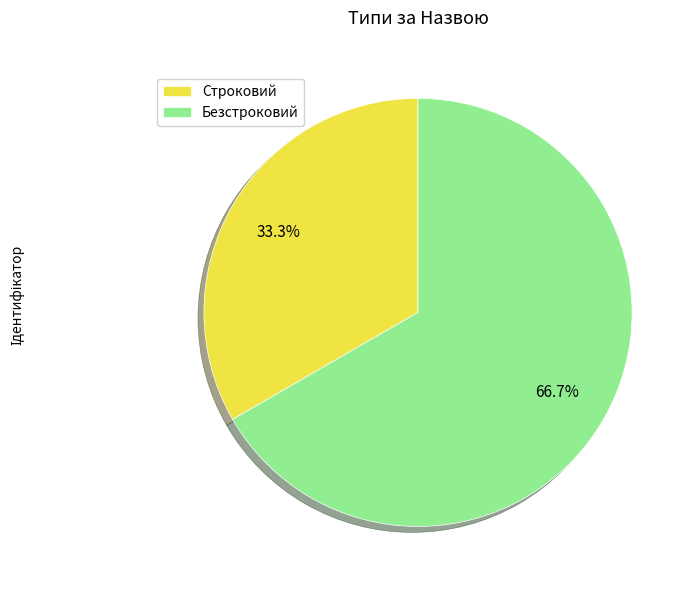

Which slice is the largest?

Безстроковий